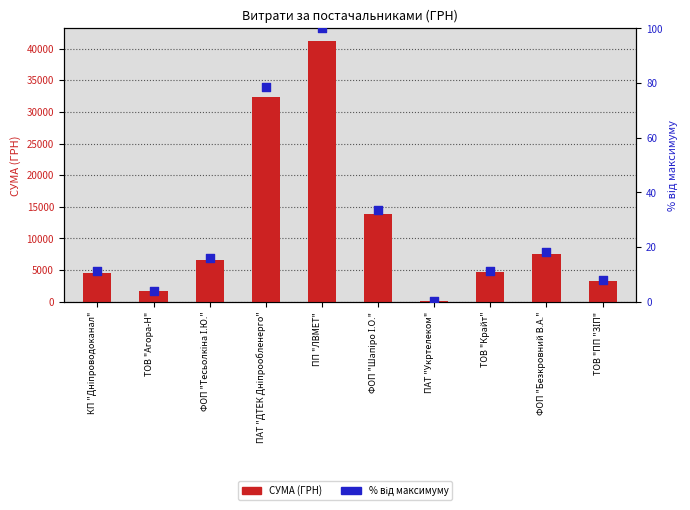

At which category is the sum across all series the highest?

ПП "ЛВМЕТ"